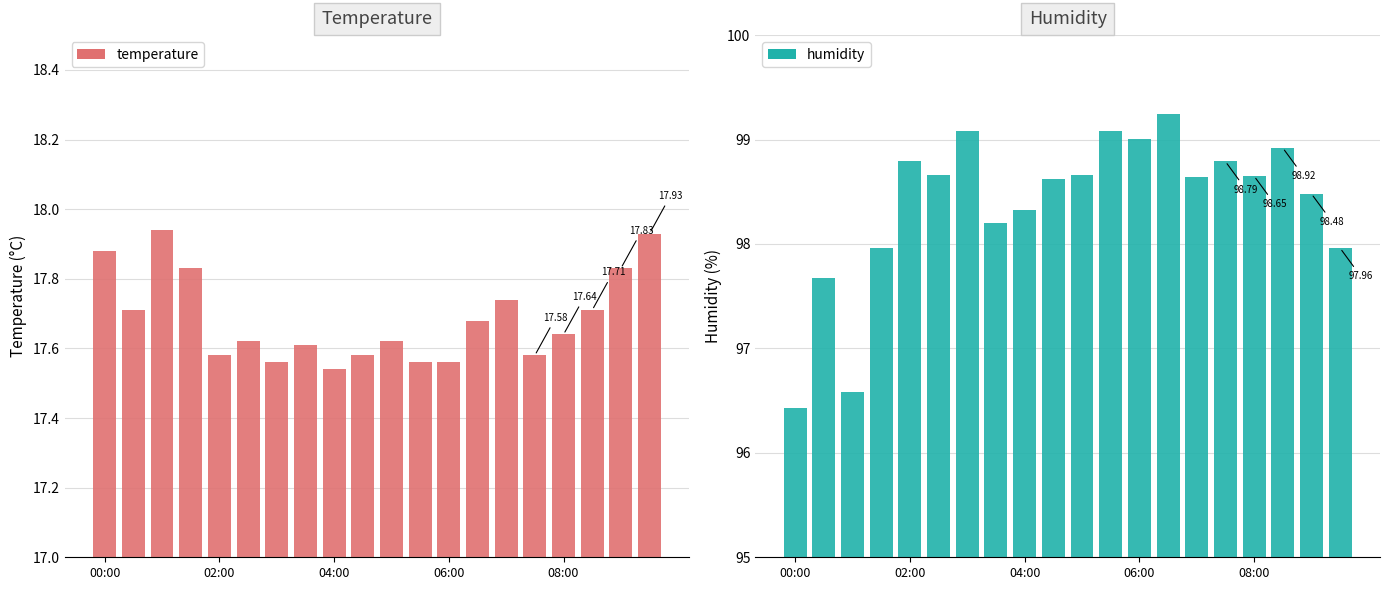

Which series has the widest spread of values?

humidity